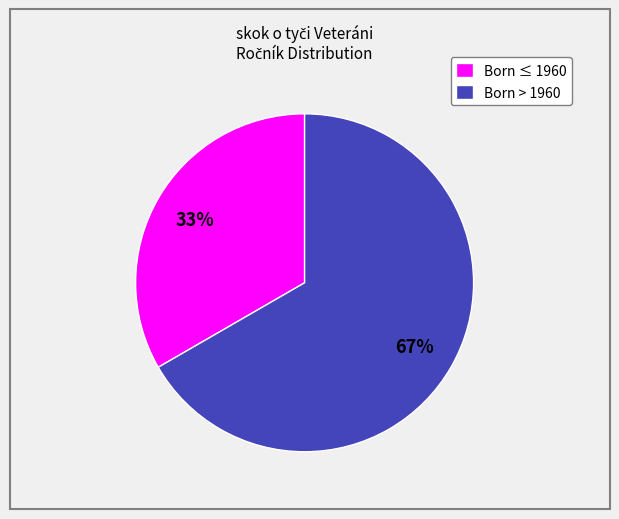

To the nearest percent, what portion does Born > 1960 represent?

67%